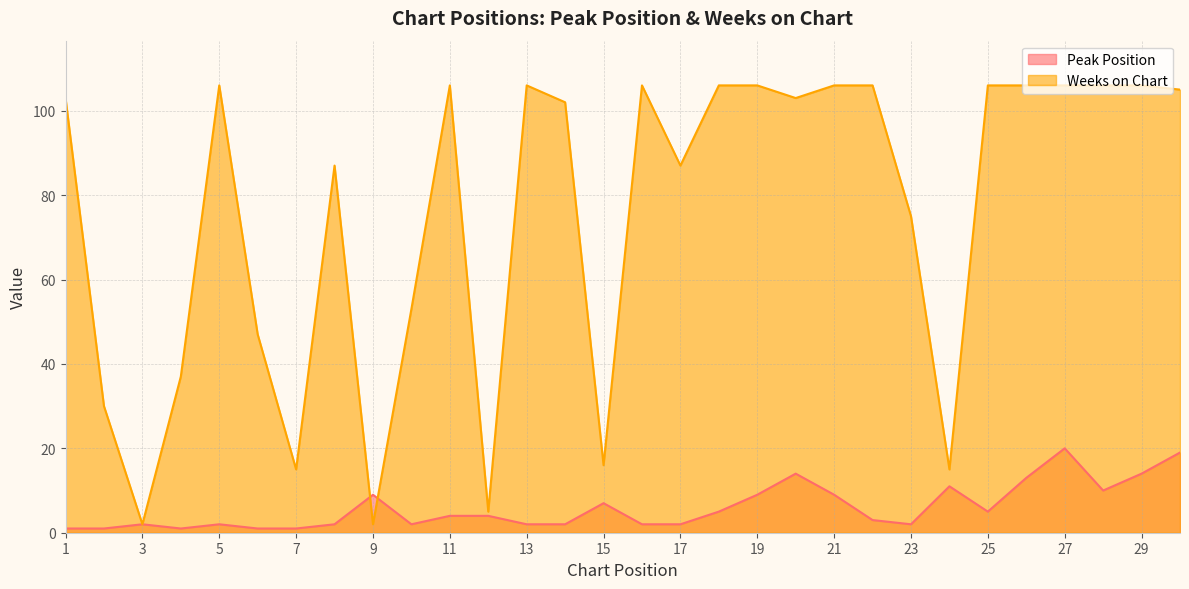

Reading left to right, list all the values displayed in this chart.

Peak Position: 1	1	2	1	2	1	1	2	9	2	4	4	2	2	7	2	2	5	9	14	9	3	2	11	5	13	20	10	14	19
Weeks on Chart: 103	30	2	37	106	47	15	87	2	53	106	5	106	102	16	106	87	106	106	103	106	106	75	15	106	106	106	106	106	105